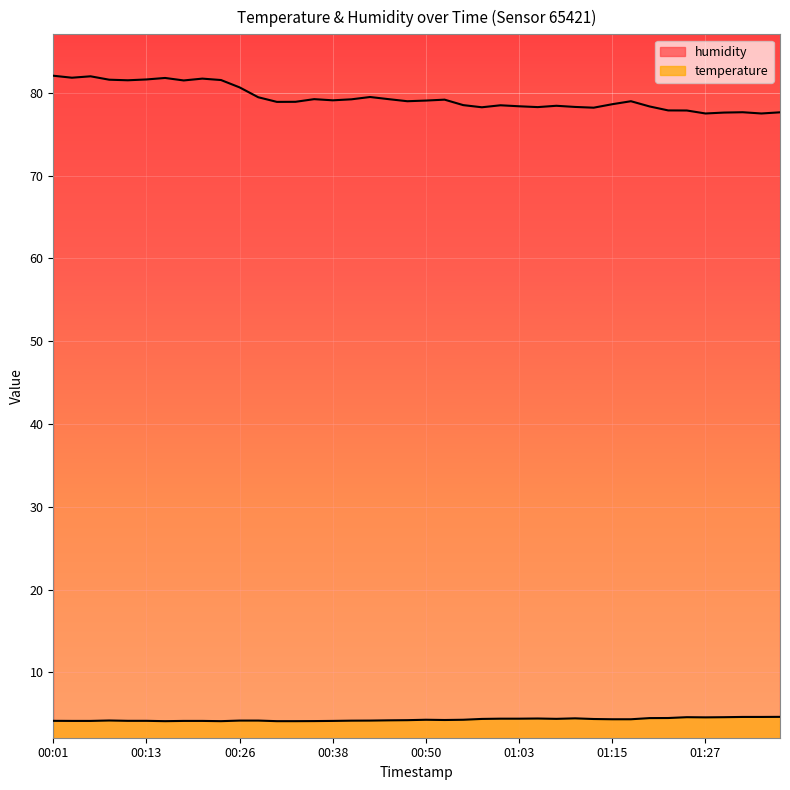

Which category has the highest value in the humidity series?

00:01